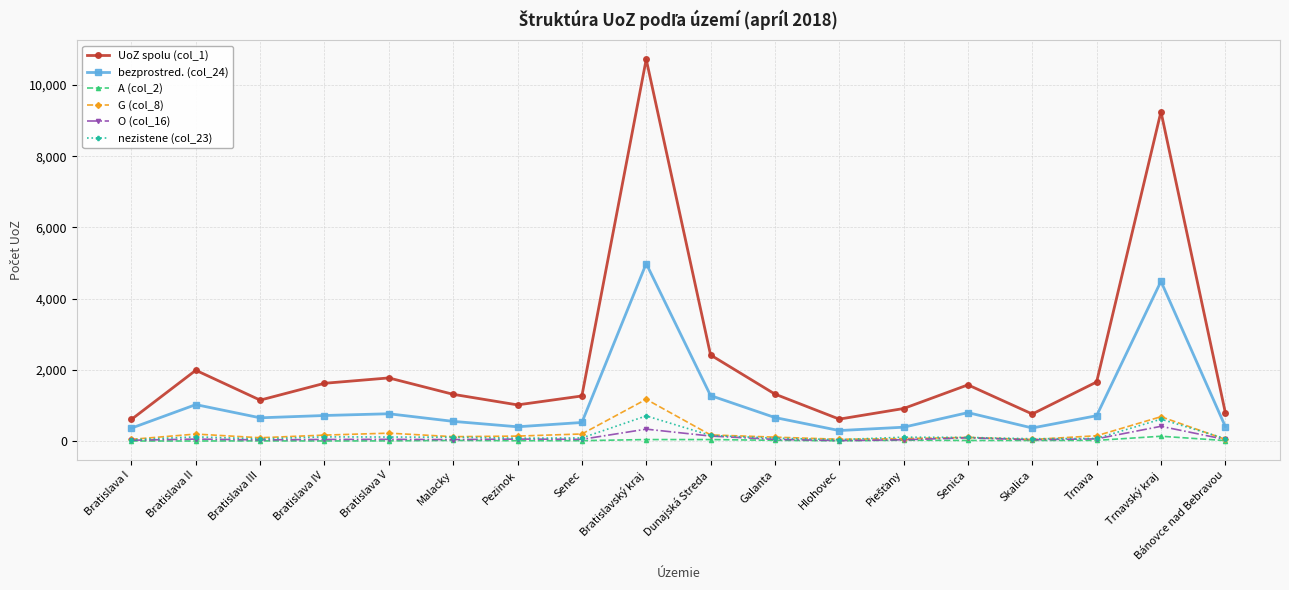

What position from the left is Dunajská Streda?

10